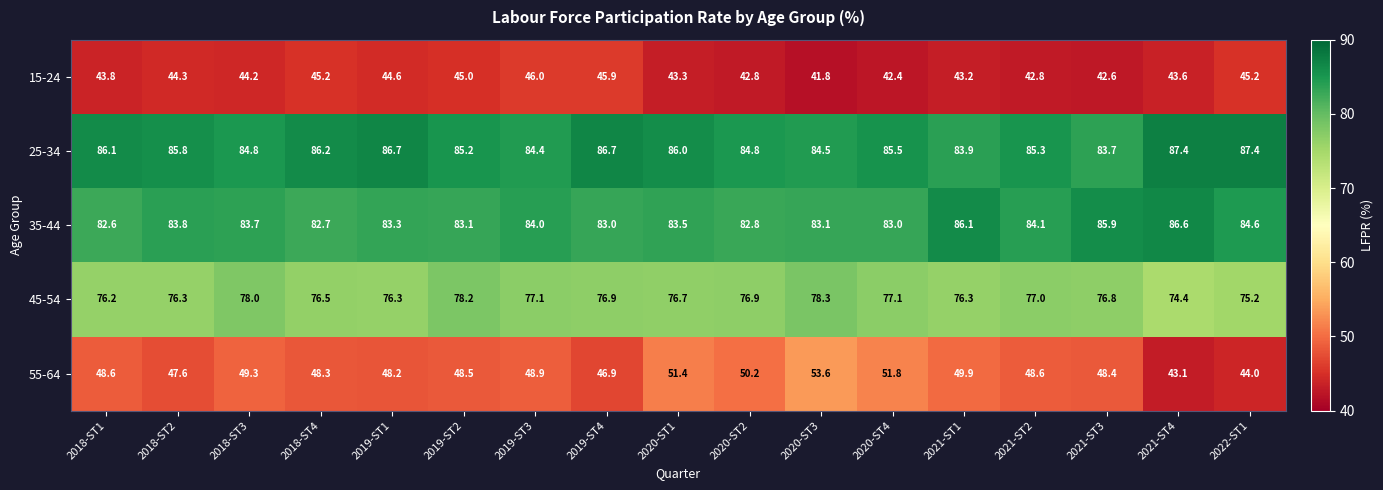

How many series are shown in this chart?

5